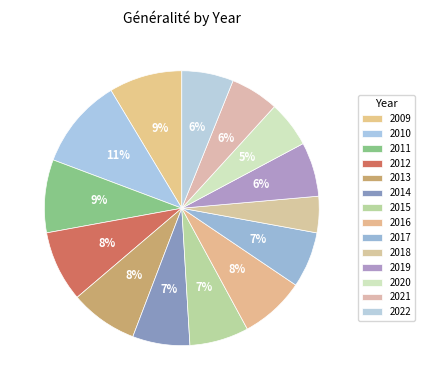

Does 2013 account for over 50% of the chart?

No